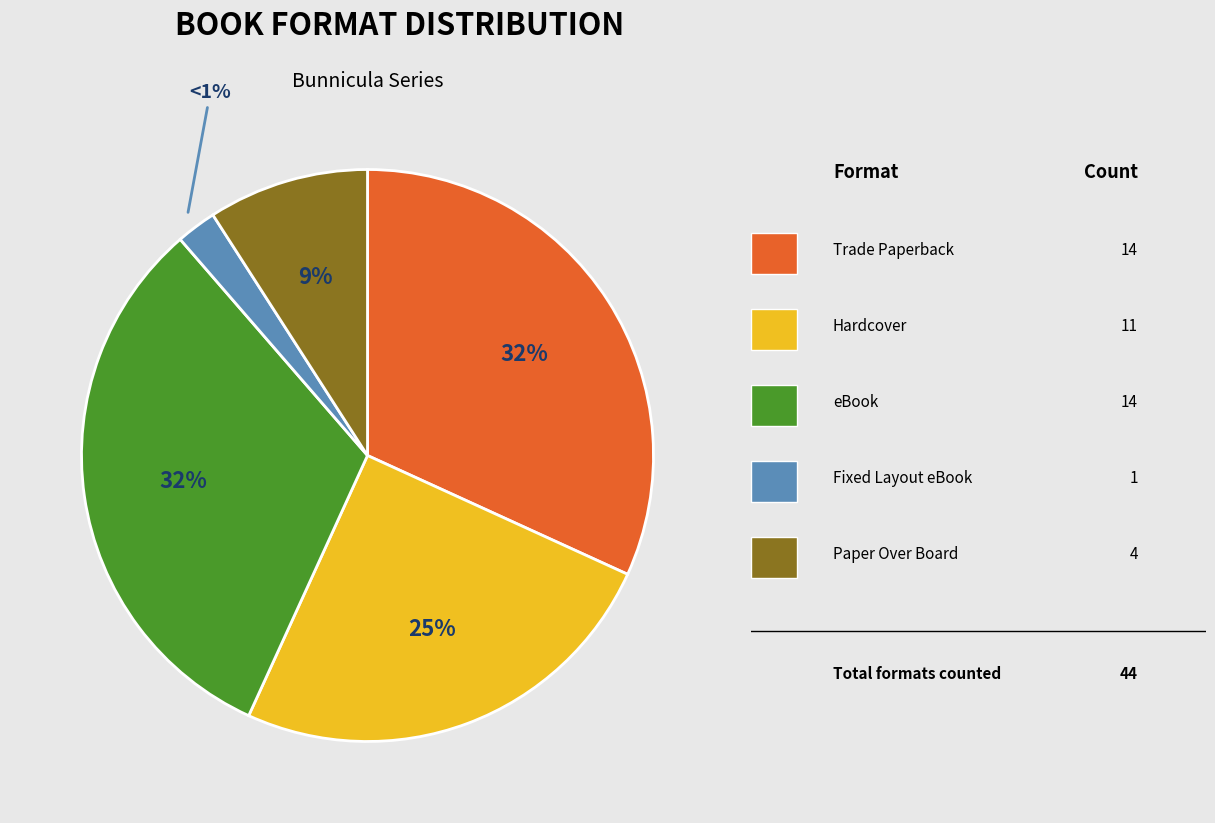

How many segments does this pie chart have?

5